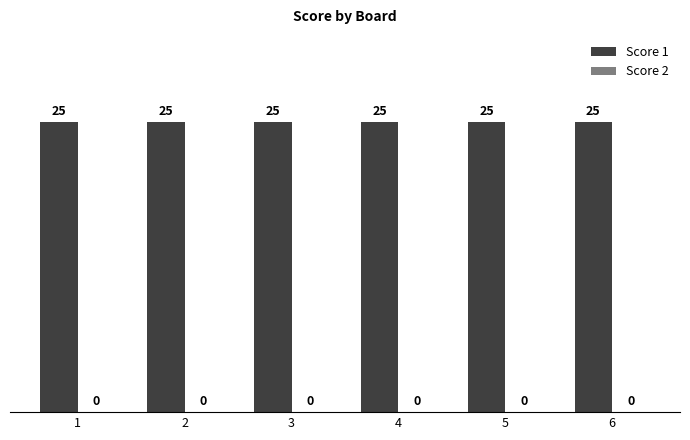

How many groups of bars are there?

6